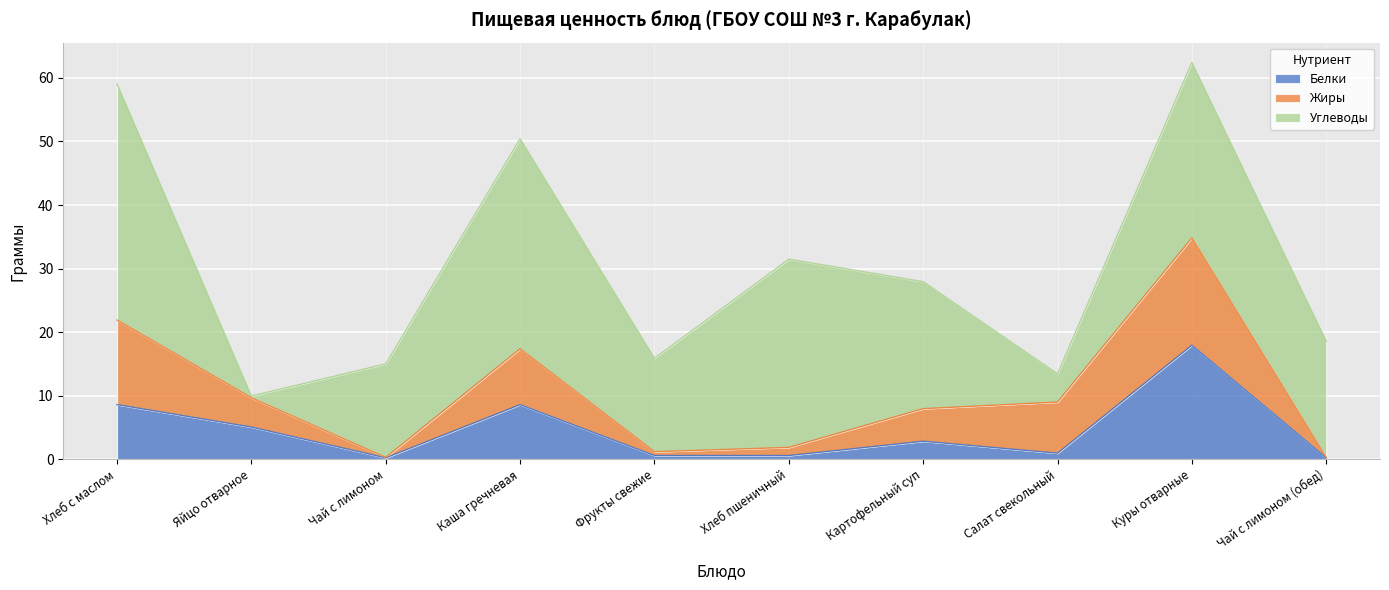

At which label is Белки closest to 9?

Хлеб с маслом